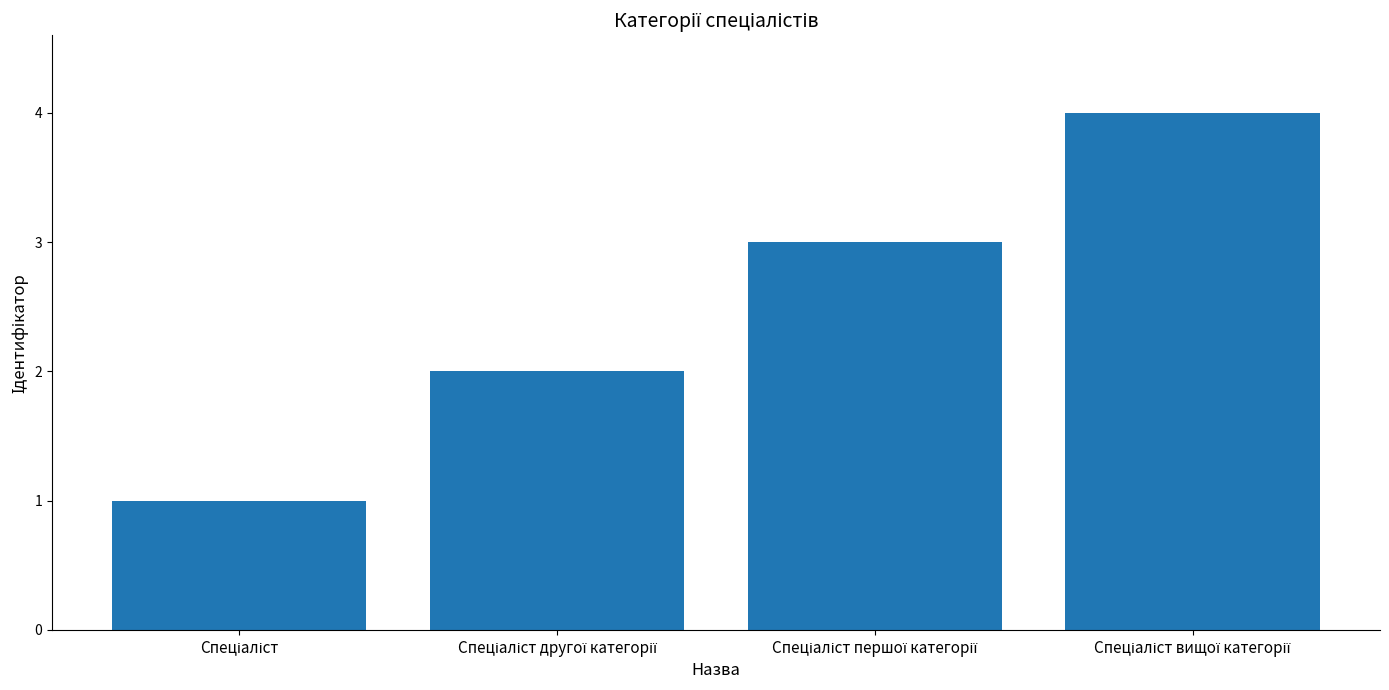

What is the minimum value shown in the chart?

1